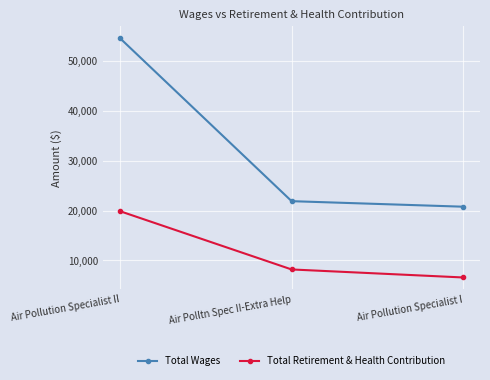

List the series in order of their overall mean, lowest first.

Total Retirement & Health Contribution, Total Wages